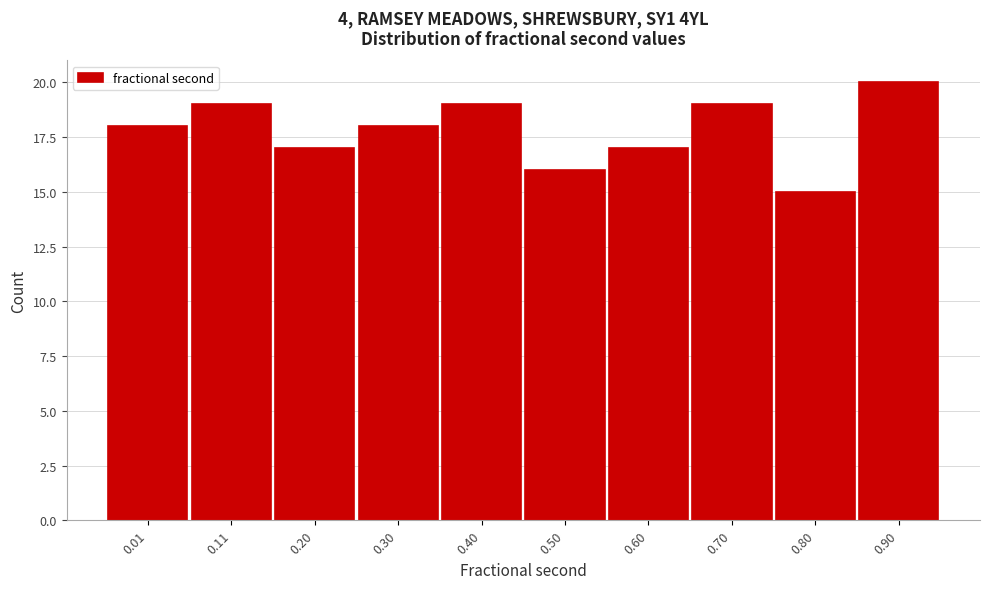

Reading right to left, list all the values displayed in this chart.

20	15	19	17	16	19	18	17	19	18